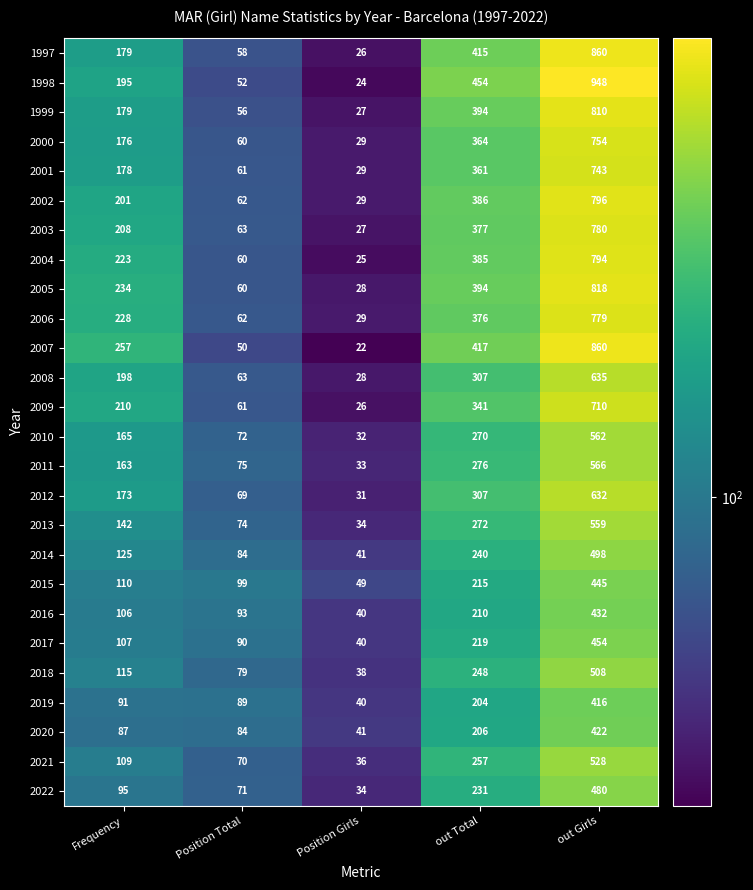

Is it true that 2006 equals 387 at Frequency?

False